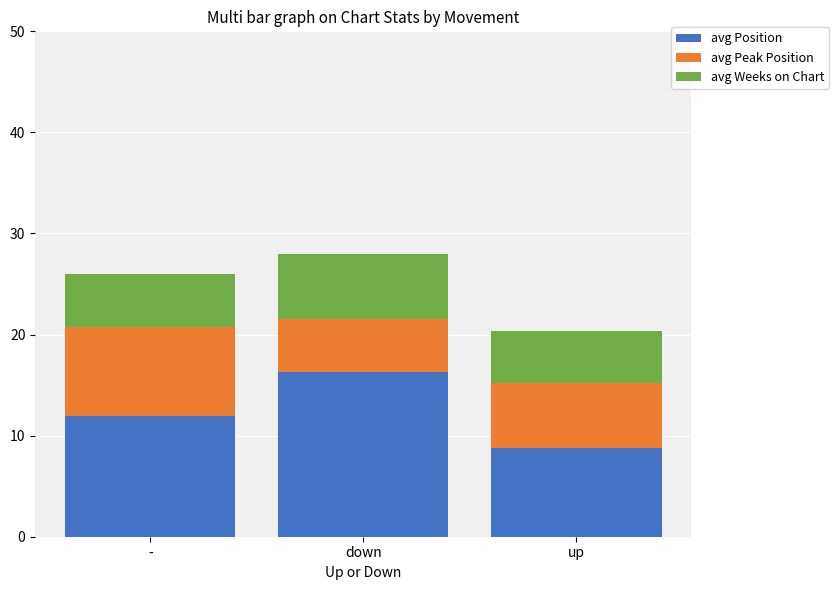

How many series are shown in this chart?

3